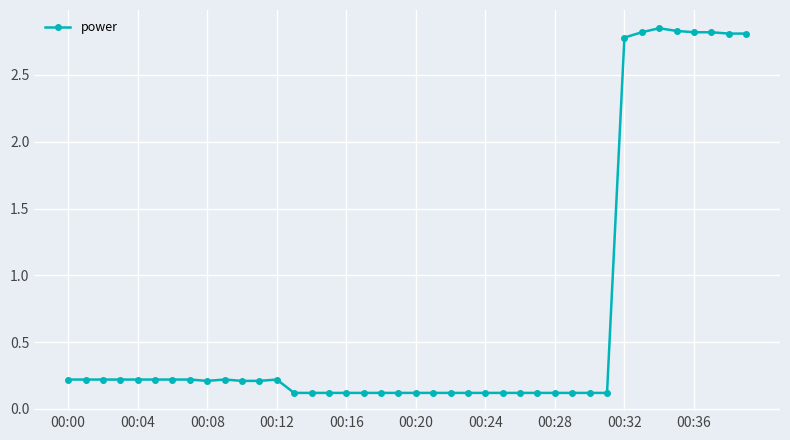

What is the value of the 6th point from the left?

0.2